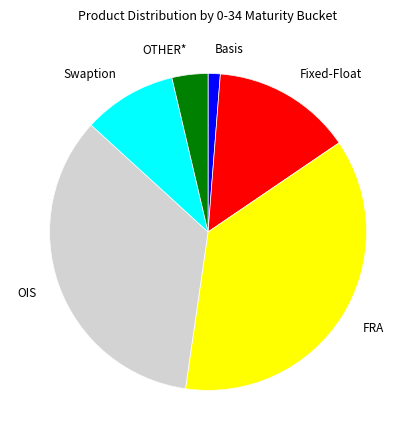

Between OTHER* and FRA, which is larger?

FRA